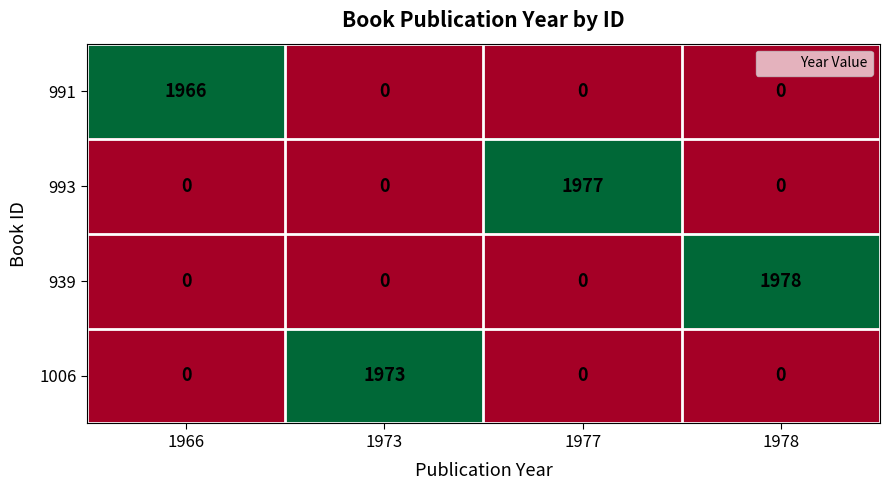

Reading left to right, extract all data points from this chart.

991: 1966	0	0	0
993: 0	0	1977	0
939: 0	0	0	1978
1006: 0	1973	0	0